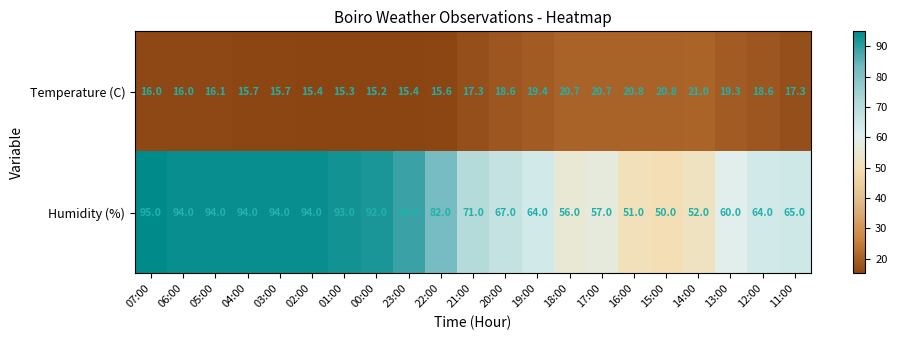

How many data points in Humidity (%) are less than 71?

10